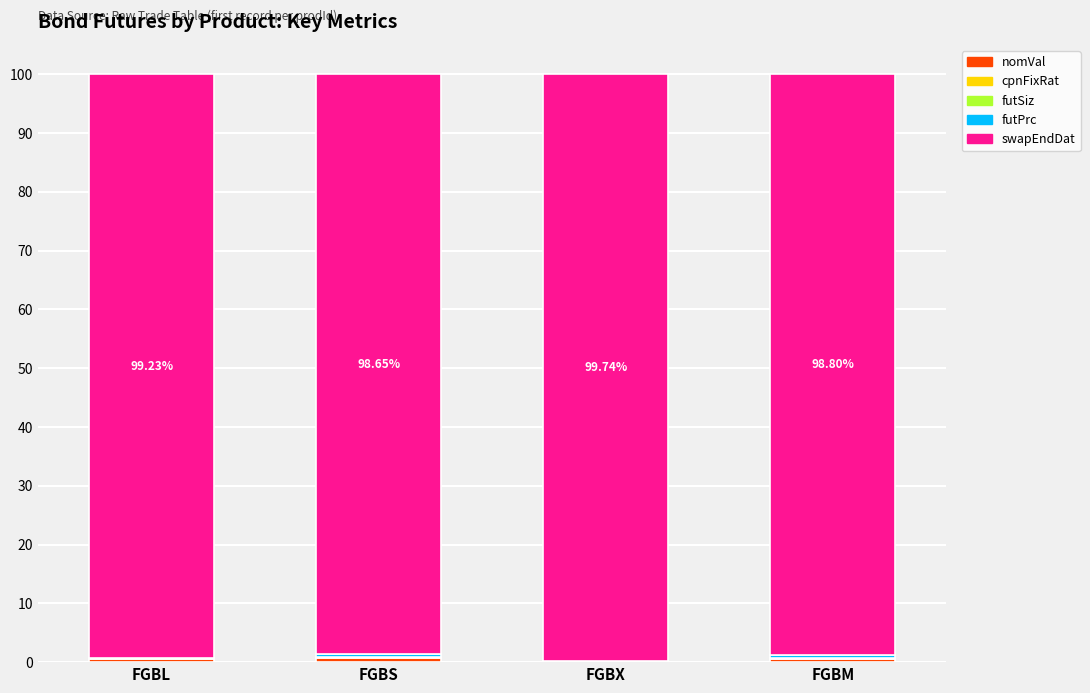

Does the chart contain stacked bars?

Yes